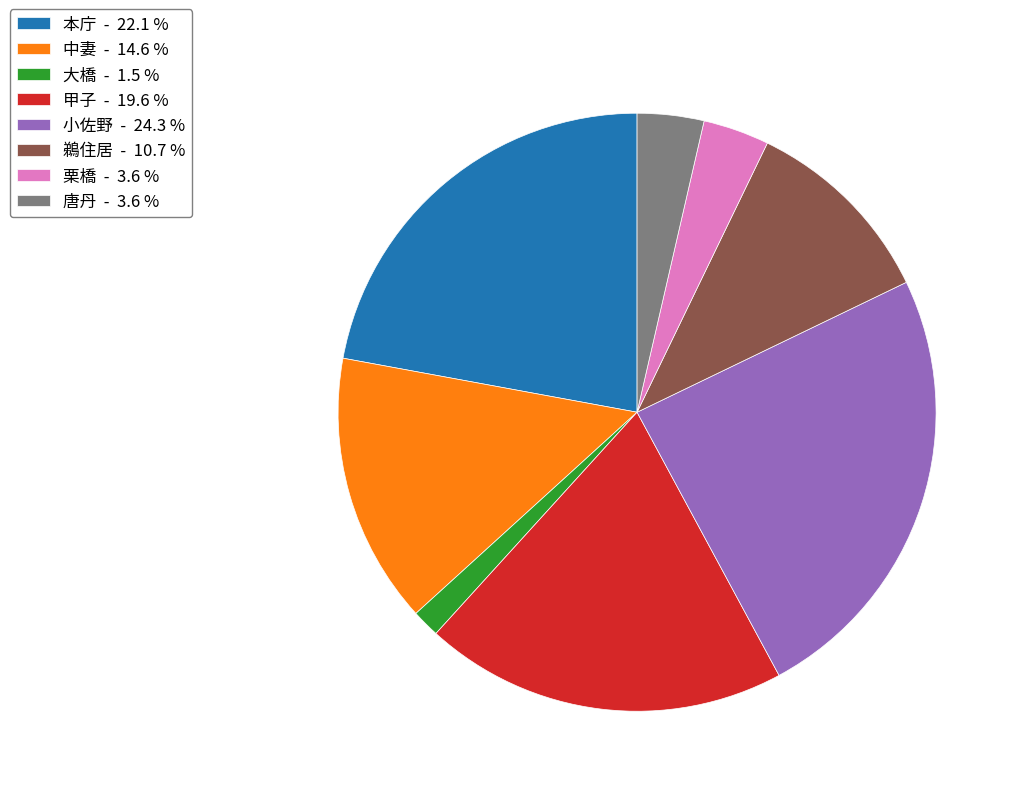

Combined, do 本庁 - 22.1 % and 鵜住居 - 10.7 % account for over 50%?

No